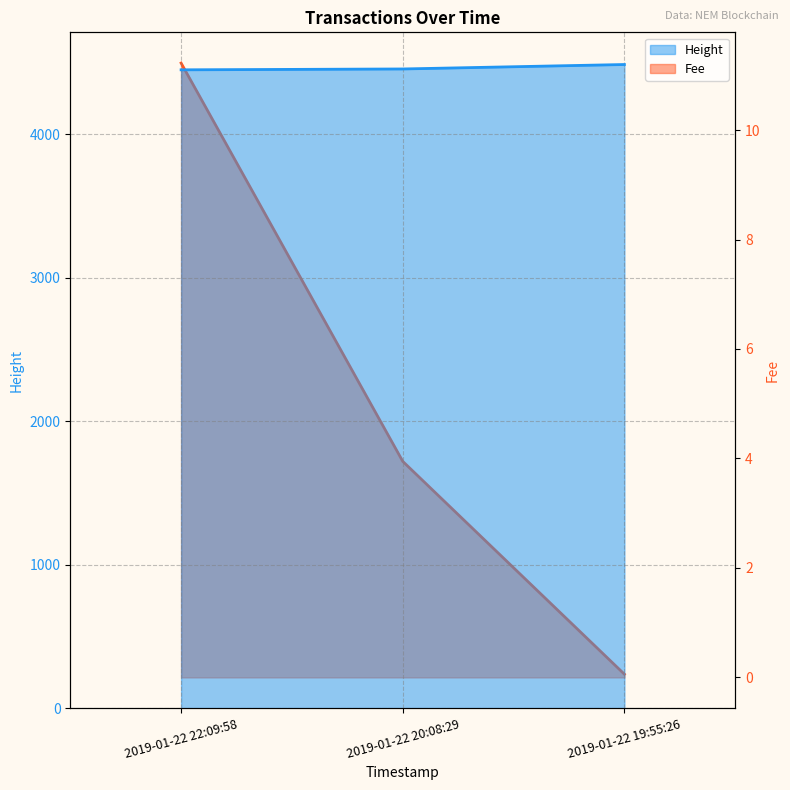

What is the greatest value displayed?

4486.0